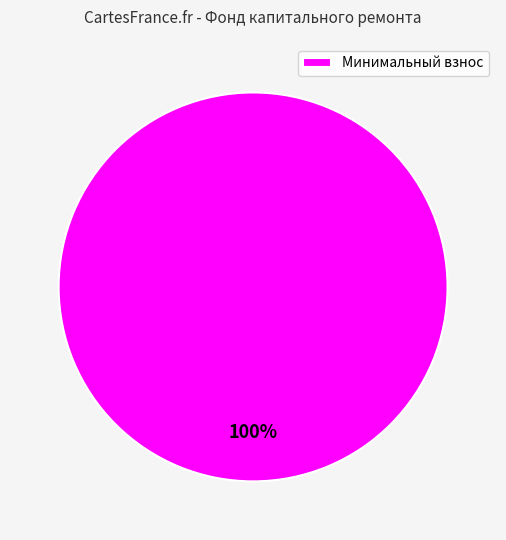

Rank the categories by value from highest to lowest.

Минимальный взнос